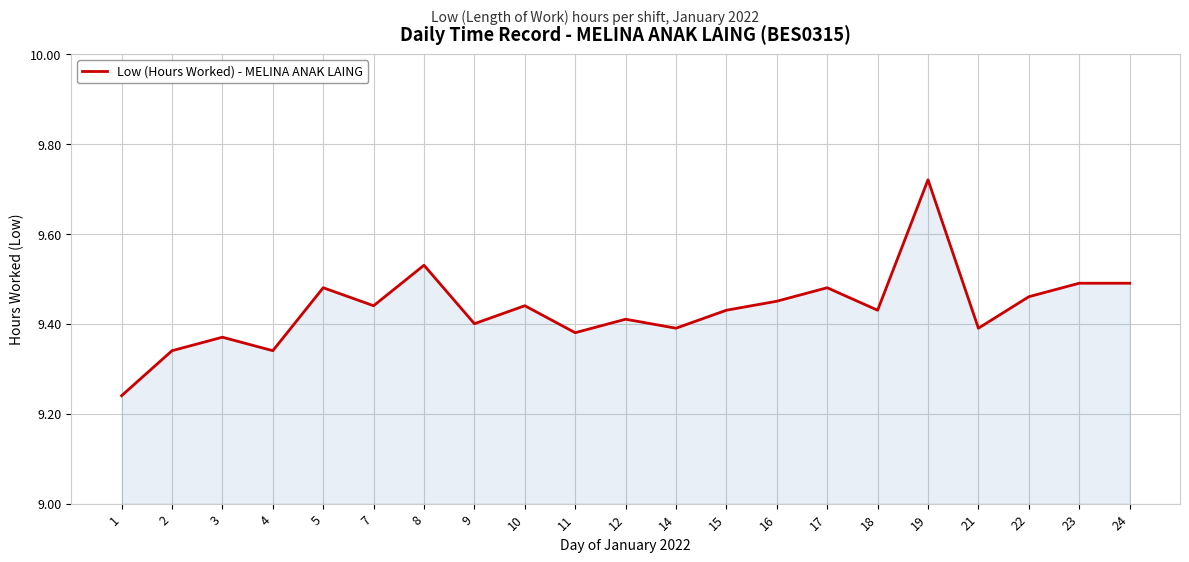

How many series are shown in this chart?

1